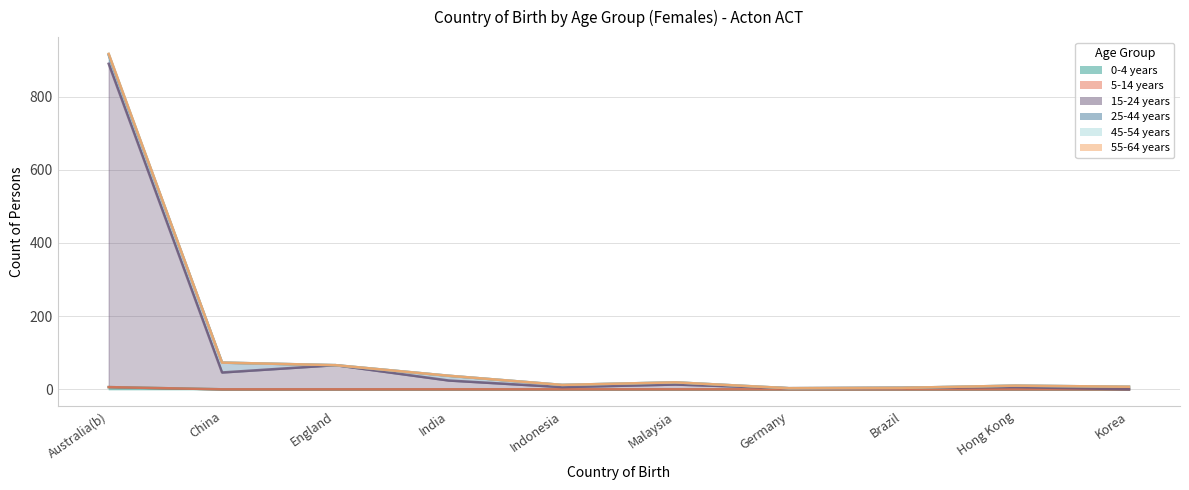

Which series changed the most between Indonesia and Brazil?

15-24 years